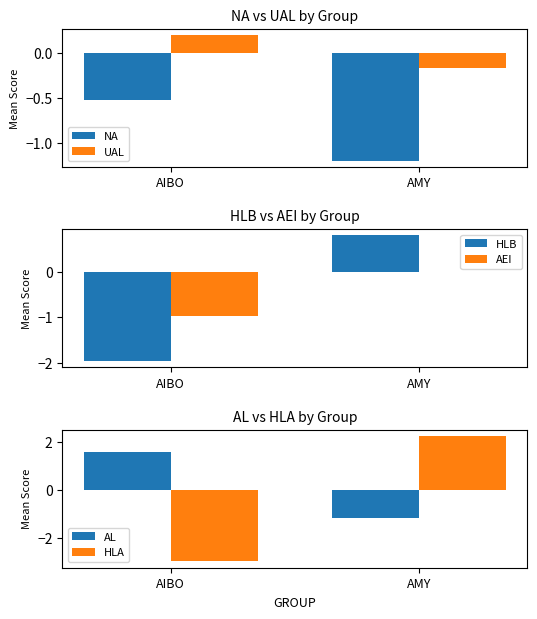

Rank the series at AIBO from highest to lowest value.

AL, UAL, NA, AEI, HLB, HLA